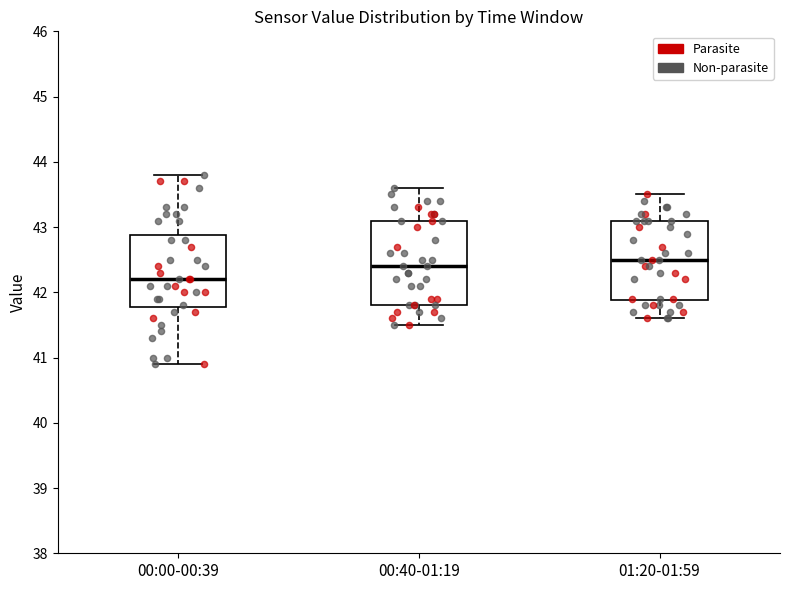

Reading left to right, transcribe this box plot: for each box, give where its median line is, the range the box spans, and where its two whiskers end, as read against the y-axis. The values are not printed on the chart, so give them approximately, as read against the axis.

00:00-00:39: median 42.2, box 41.8 to 42.9, whiskers 40.9 to 43.8
00:40-01:19: median 42.4, box 41.8 to 43.1, whiskers 41.5 to 43.6
01:20-01:59: median 42.5, box 41.9 to 43.1, whiskers 41.6 to 43.5